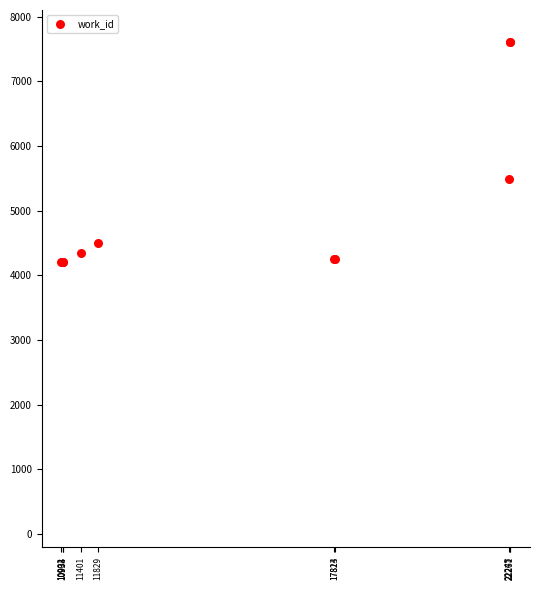

What Y value in the scatter plot is closest to 5903?

5494